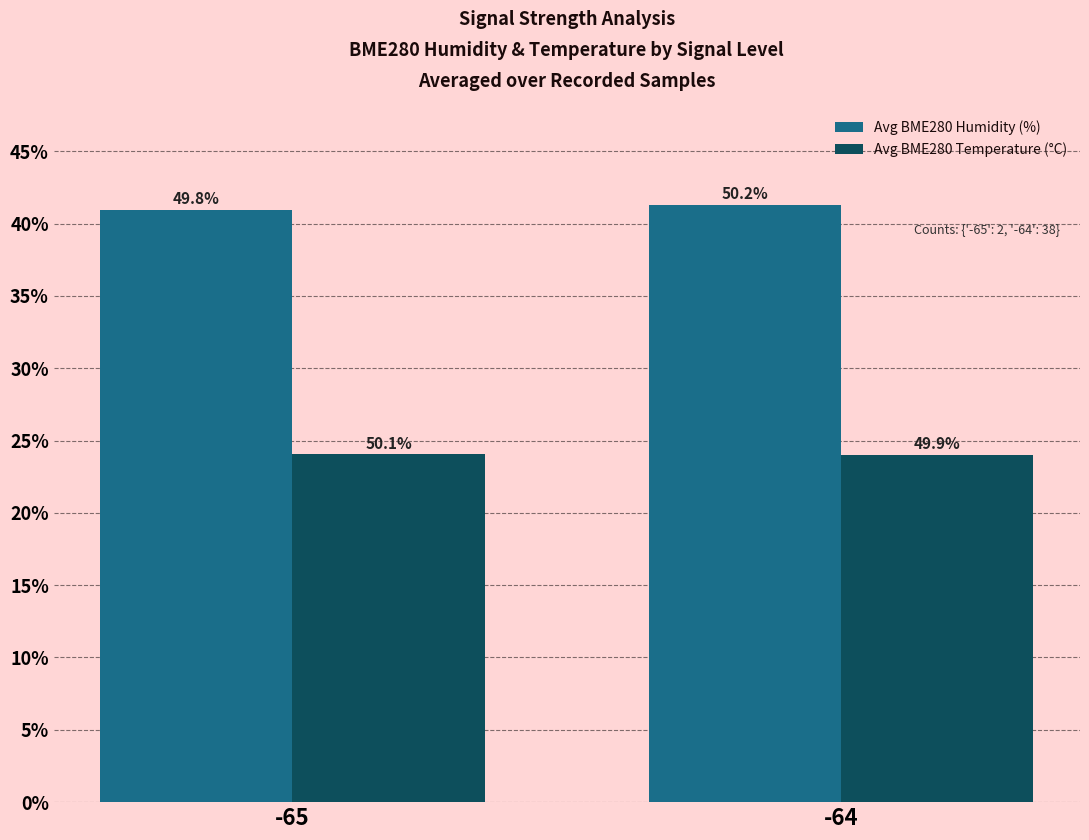

True or false: Avg BME280 Temperature (°C) has a value of 24.0 at -65.

True